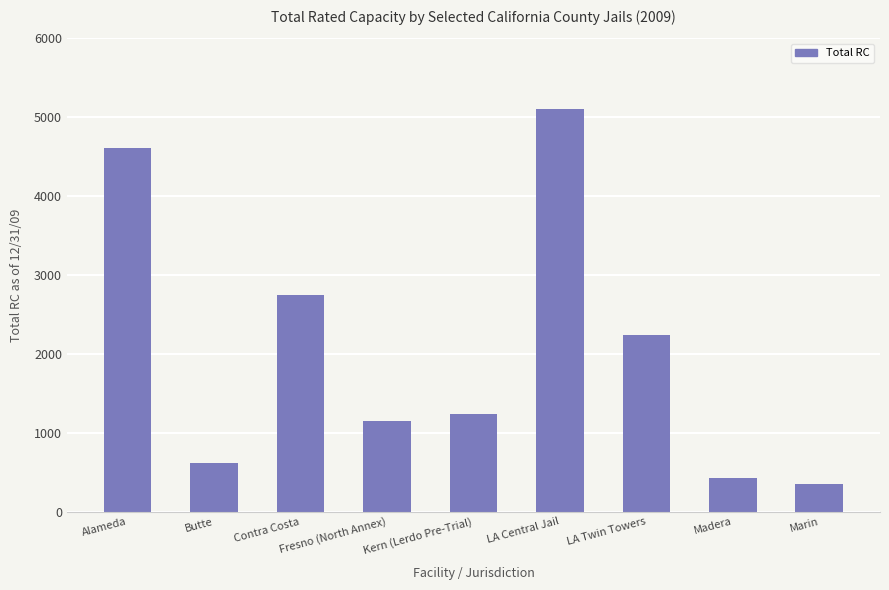

What is the average value?

2052